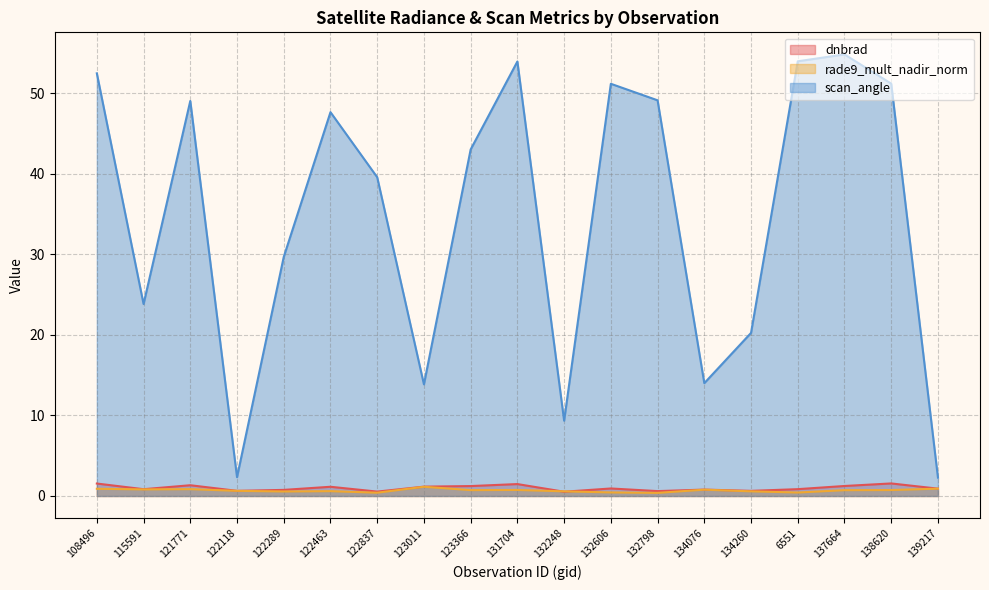

The value of scan_angle at 134076 is 14.0. True or false?

True